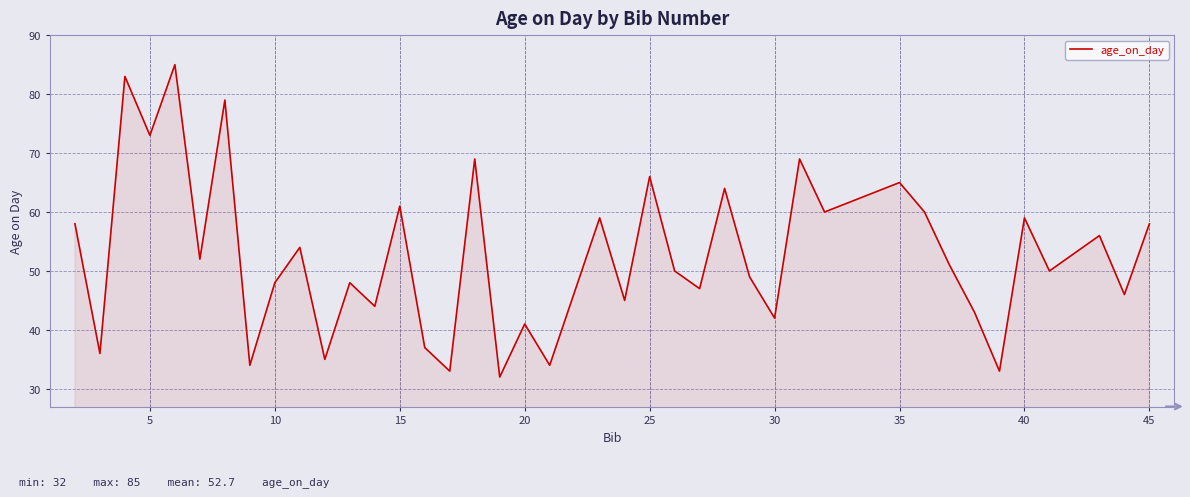

What is the greatest value displayed?

85